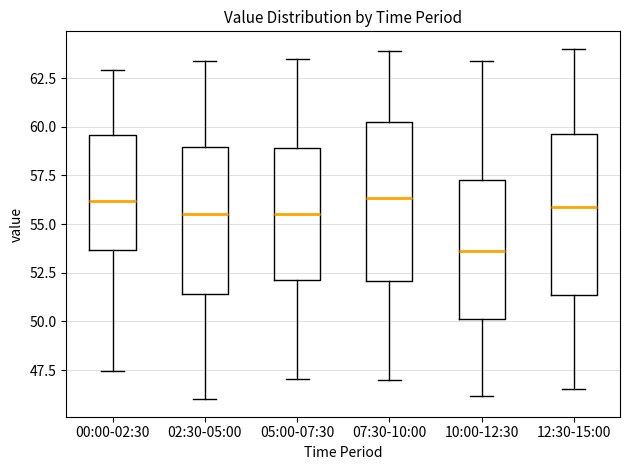

Reading left to right, read every box against the y-axis: the position of its median line, the range the box covers, and the ends of its whiskers. The values are not printed on the chart, so give them approximately, as read against the axis.

00:00-02:30: median 56.0, box 53.5 to 59.5, whiskers 47.5 to 63.0
02:30-05:00: median 55.5, box 51.5 to 59.0, whiskers 46.0 to 63.5
05:00-07:30: median 55.5, box 52.0 to 59.0, whiskers 47.0 to 63.5
07:30-10:00: median 56.5, box 52.0 to 60.0, whiskers 47.0 to 64.0
10:00-12:30: median 53.5, box 50.0 to 57.0, whiskers 46.0 to 63.5
12:30-15:00: median 56.0, box 51.5 to 59.5, whiskers 46.5 to 64.0